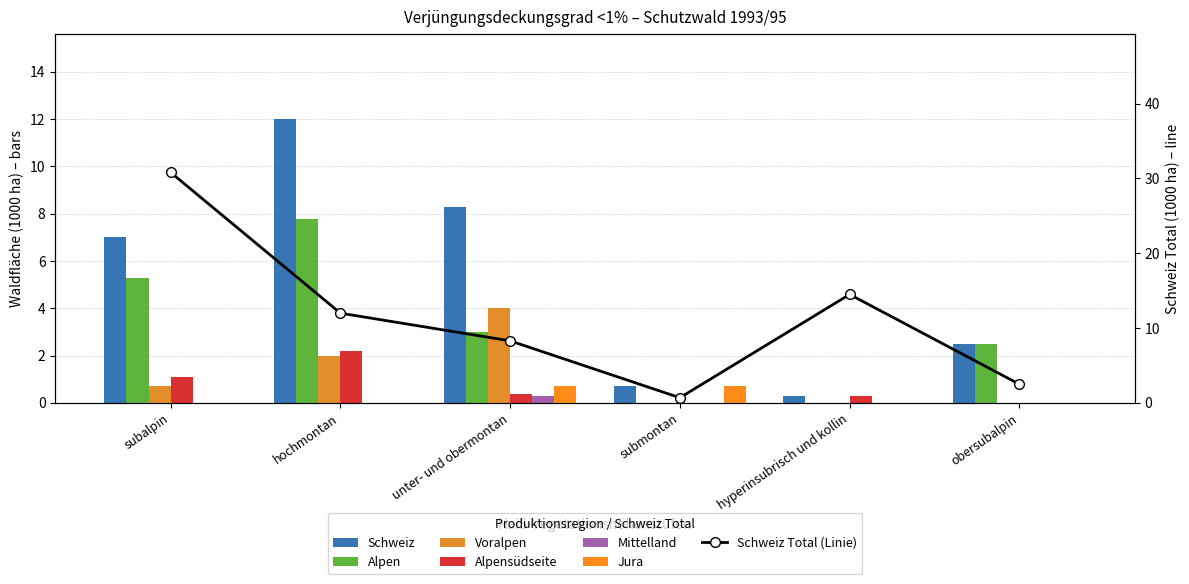

Reading left to right, list all the values displayed in this chart.

Schweiz: 7.0	12.0	8.3	0.7	0.3	2.5
Alpen: 5.3	7.8	3.0	0.0	0.0	2.5
Voralpen: 0.7	2.0	4.0	0.0	0.0	0.0
Alpensüdseite: 1.1	2.2	0.4	0.0	0.3	0.0
Mittelland: 0.0	0.0	0.3	0.0	0.0	0.0
Jura: 0.0	0.0	0.7	0.7	0.0	0.0